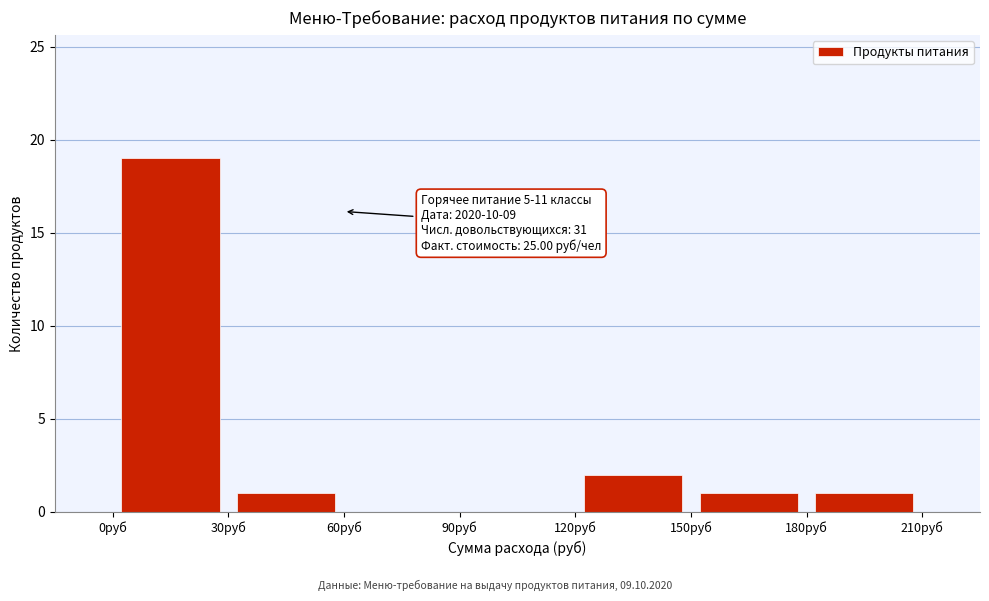

Which range on the x-axis has the tallest bar?

0 to 30